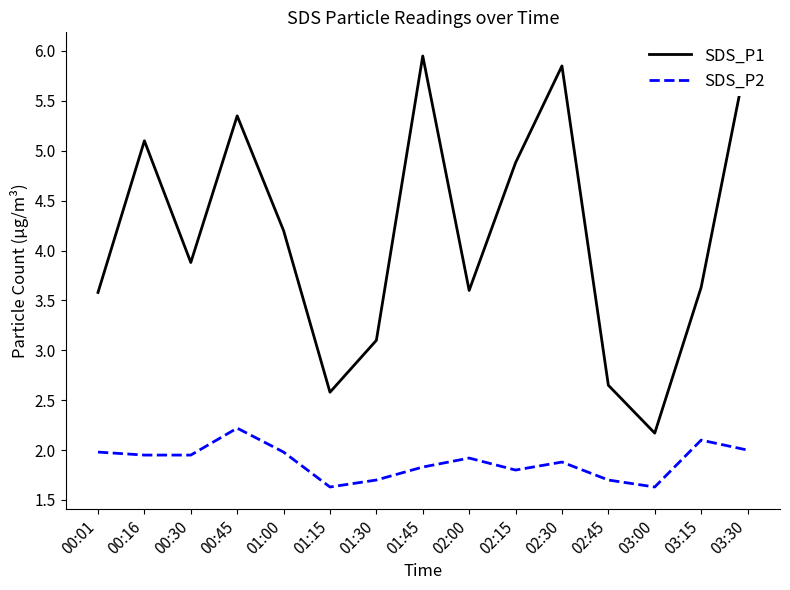

What is the value of the SDS_P2 point at the 8th from the left?

1.8